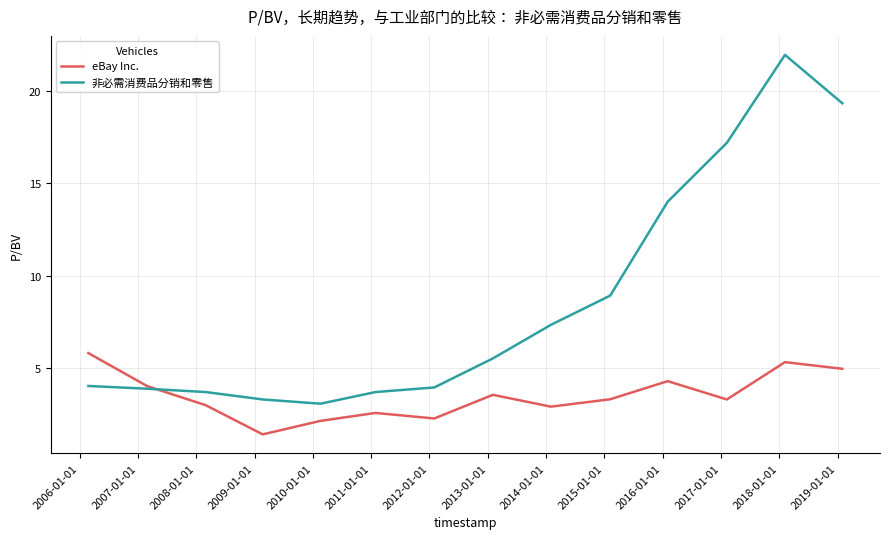

Which series has the largest total across all categories?

非必需消费品分销和零售